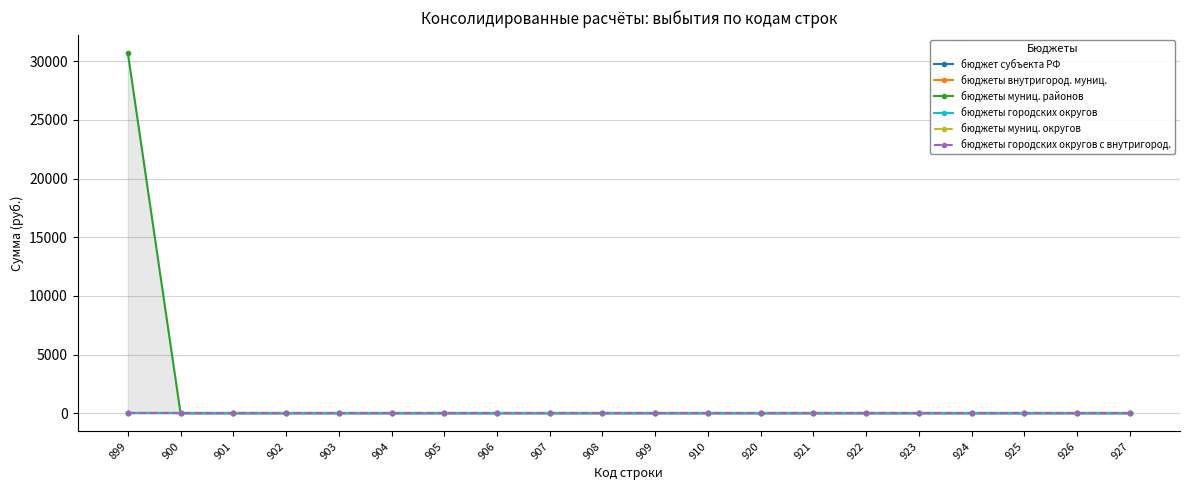

Reading left to right, what are all the values shown in this chart?

бюджет субъекта РФ: 899=0	900=0	901=0	902=0	903=0	904=0	905=0	906=0	907=0	908=0	909=0	910=0	920=0	921=0	922=0	923=0	924=0	925=0	926=0	927=0
бюджеты внутригород. муниц.: 899=0	900=0	901=0	902=0	903=0	904=0	905=0	906=0	907=0	908=0	909=0	910=0	920=0	921=0	922=0	923=0	924=0	925=0	926=0	927=0
бюджеты муниц. районов: 899=30700	900=0	901=0	902=0	903=0	904=0	905=0	906=0	907=0	908=0	909=0	910=0	920=0	921=0	922=0	923=0	924=0	925=0	926=0	927=0
бюджеты городских округов: 899=0	900=0	901=0	902=0	903=0	904=0	905=0	906=0	907=0	908=0	909=0	910=0	920=0	921=0	922=0	923=0	924=0	925=0	926=0	927=0
бюджеты муниц. округов: 899=0	900=0	901=0	902=0	903=0	904=0	905=0	906=0	907=0	908=0	909=0	910=0	920=0	921=0	922=0	923=0	924=0	925=0	926=0	927=0
бюджеты городских округов с внутригород.: 899=0	900=0	901=0	902=0	903=0	904=0	905=0	906=0	907=0	908=0	909=0	910=0	920=0	921=0	922=0	923=0	924=0	925=0	926=0	927=0